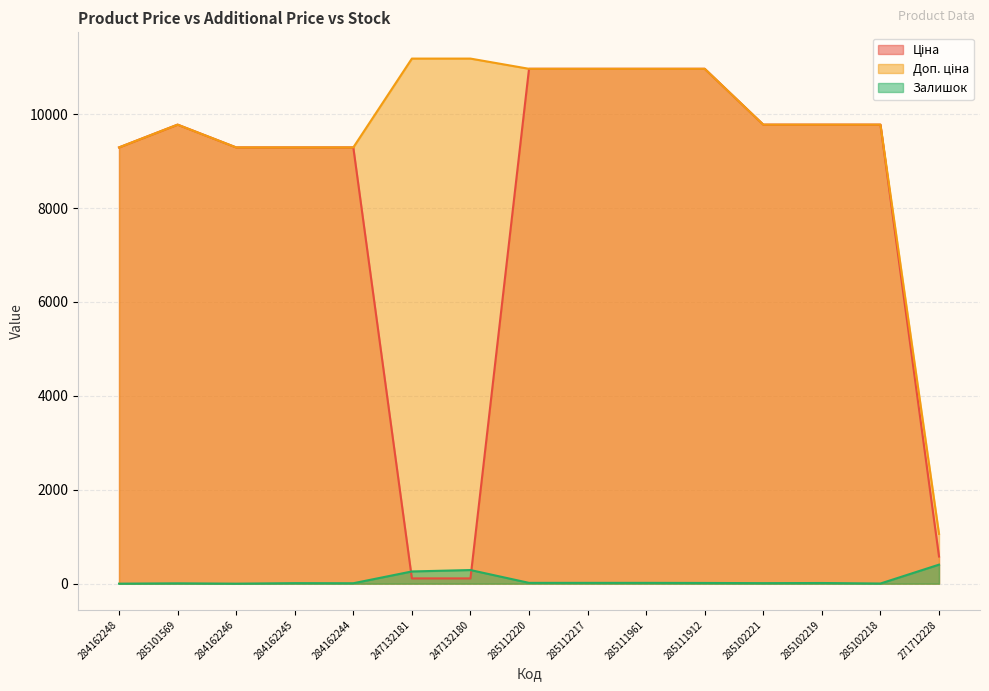

What is the difference between the highest and lowest values at 285102218?

9772.5